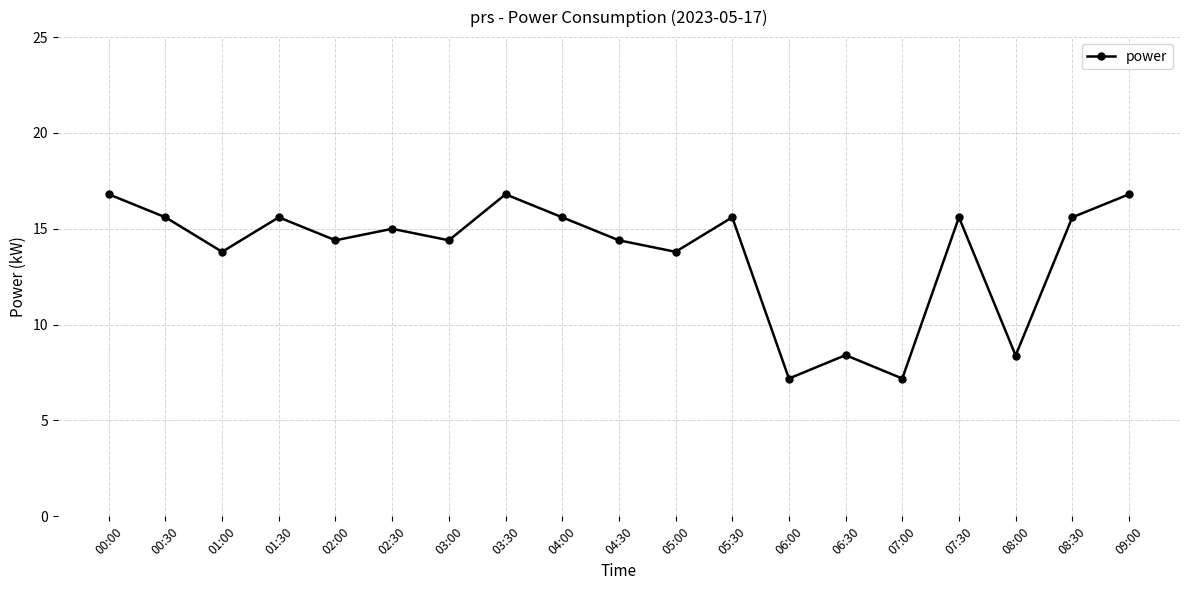

What is the average value?

13.7